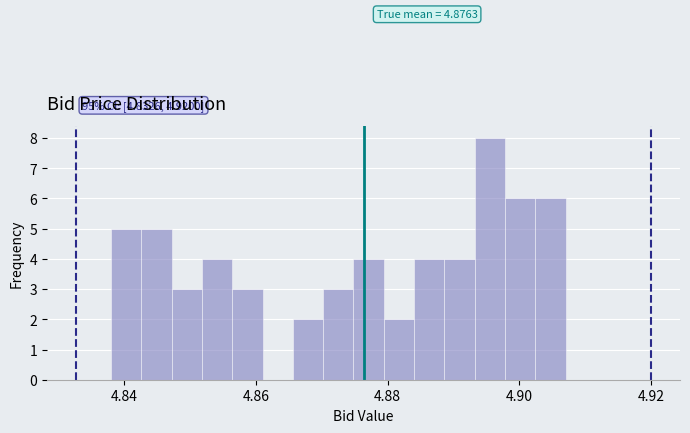

Read against the x-axis, roughly where is the centre of the tallest bar?

4.896